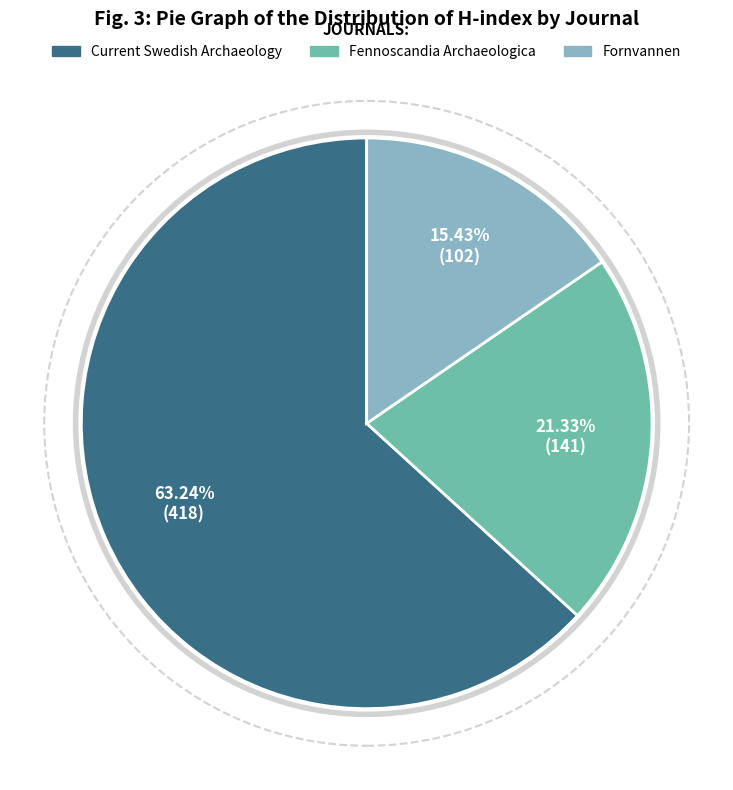

To the nearest percent, what is the difference between the largest and smallest slice percentages?

48%